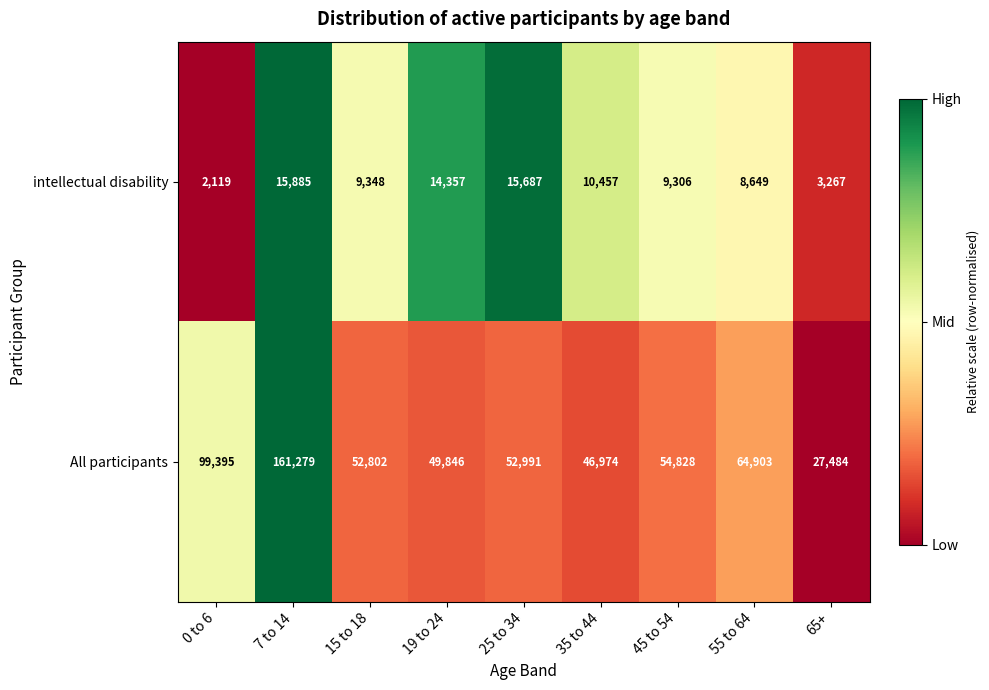

Which category has the lowest value across all series?

0 to 6